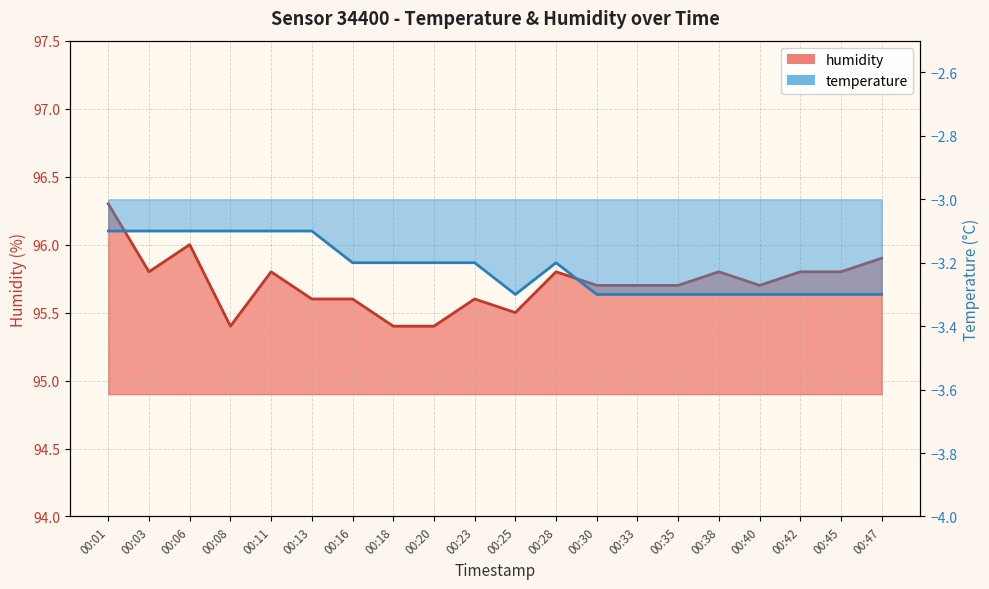

Read the humidity value at 00:33.

95.7